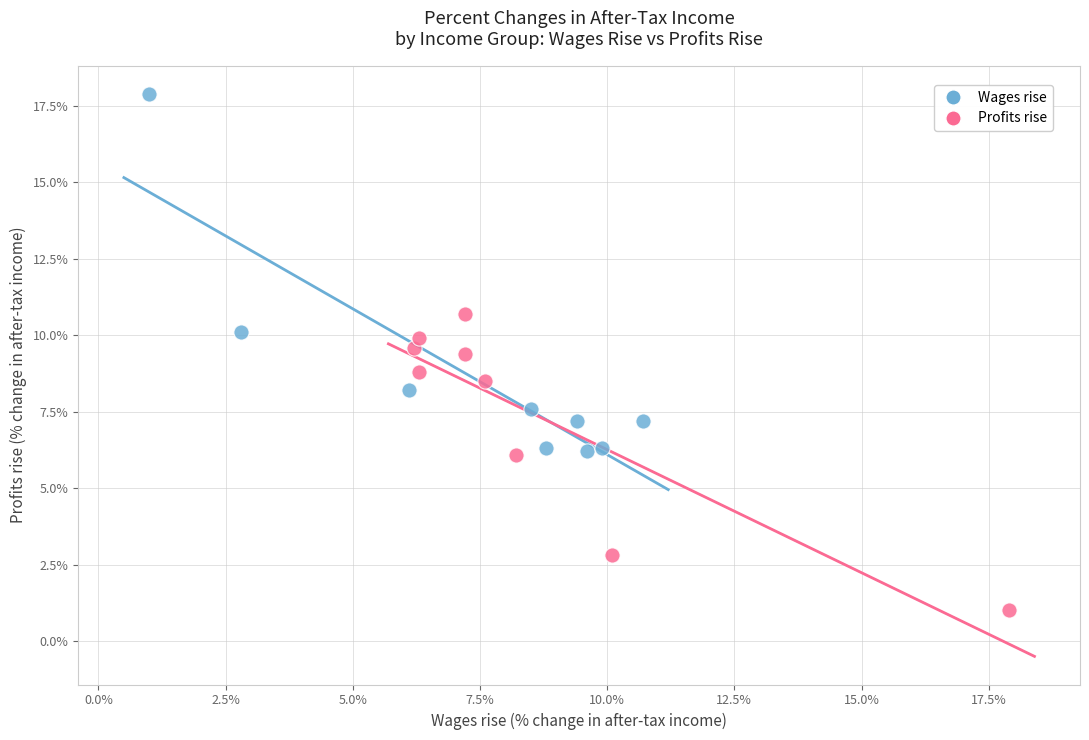

Which series reaches the minimum Y coordinate?

Profits rise